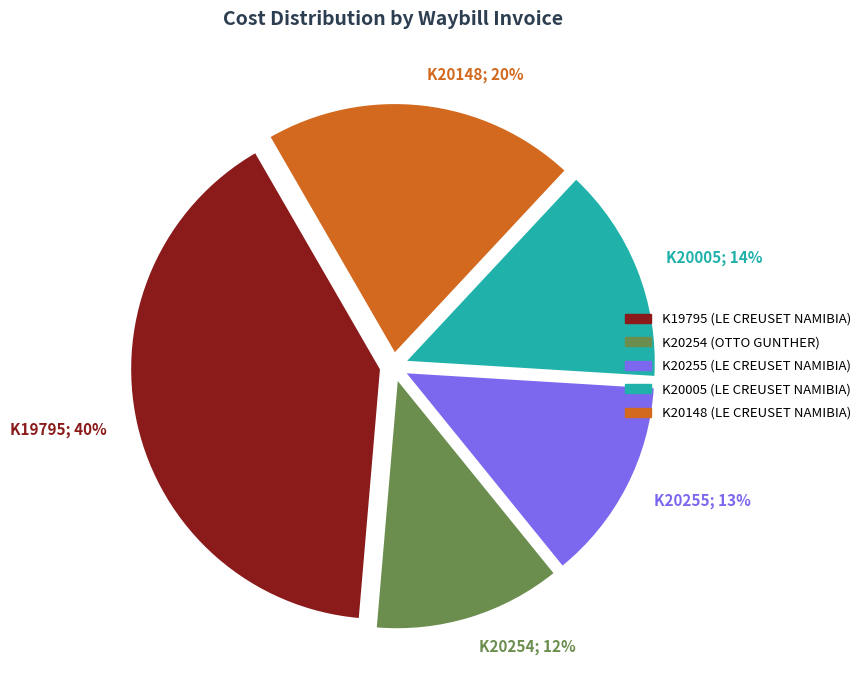

What percentage is the K20005 (LE CREUSET NAMIBIA) slice, to the nearest percent?

14%